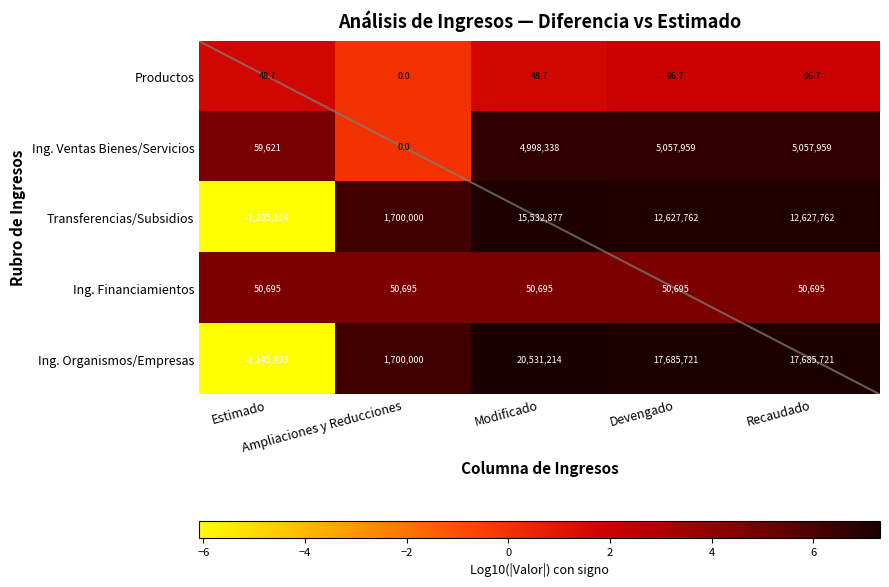

Rank the series by their maximum value, from lowest to highest.

Productos, Ing. Financiamientos, Ing. Ventas Bienes/Servicios, Transferencias/Subsidios, Ing. Organismos/Empresas